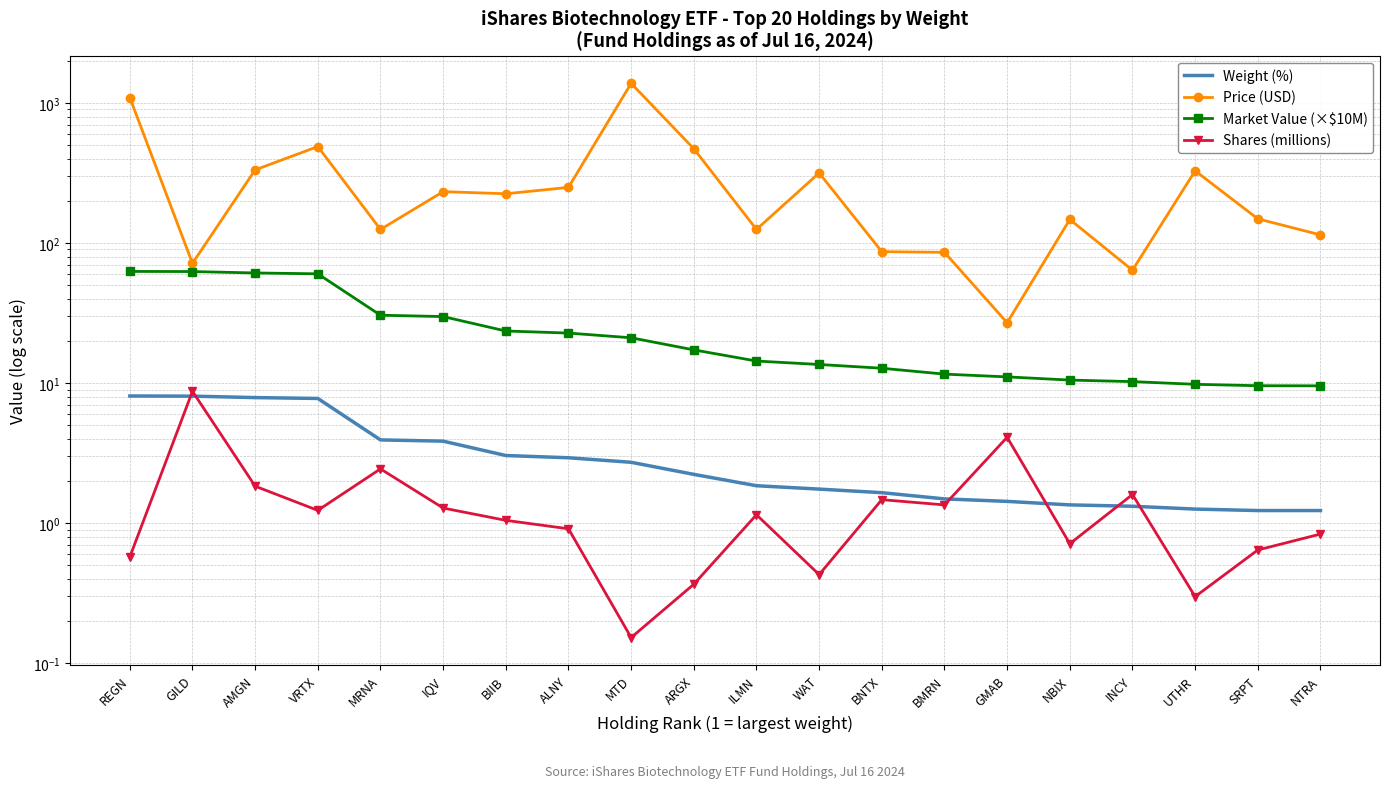

Between WAT and REGN, which is larger?

REGN